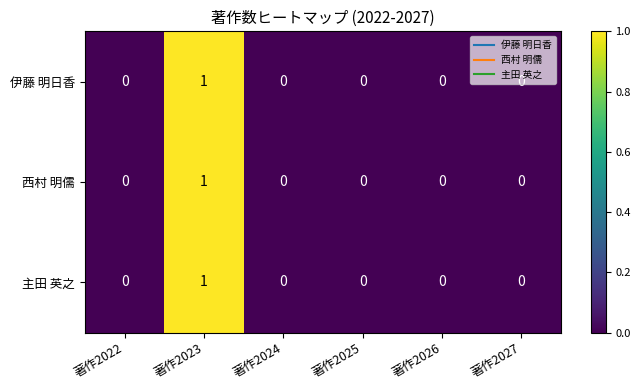

How many series are shown in this chart?

3